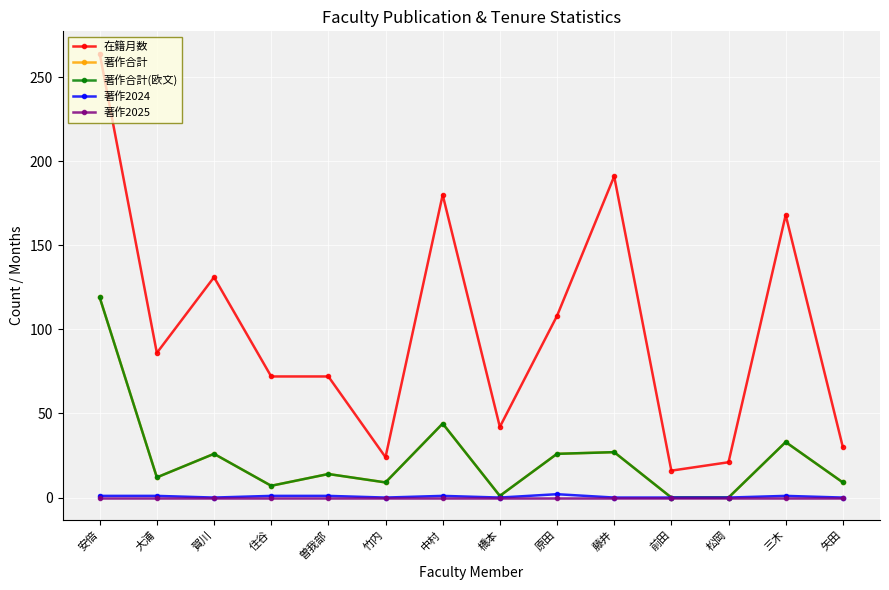

What is the average value of the 著作合計(欧文) series?

23